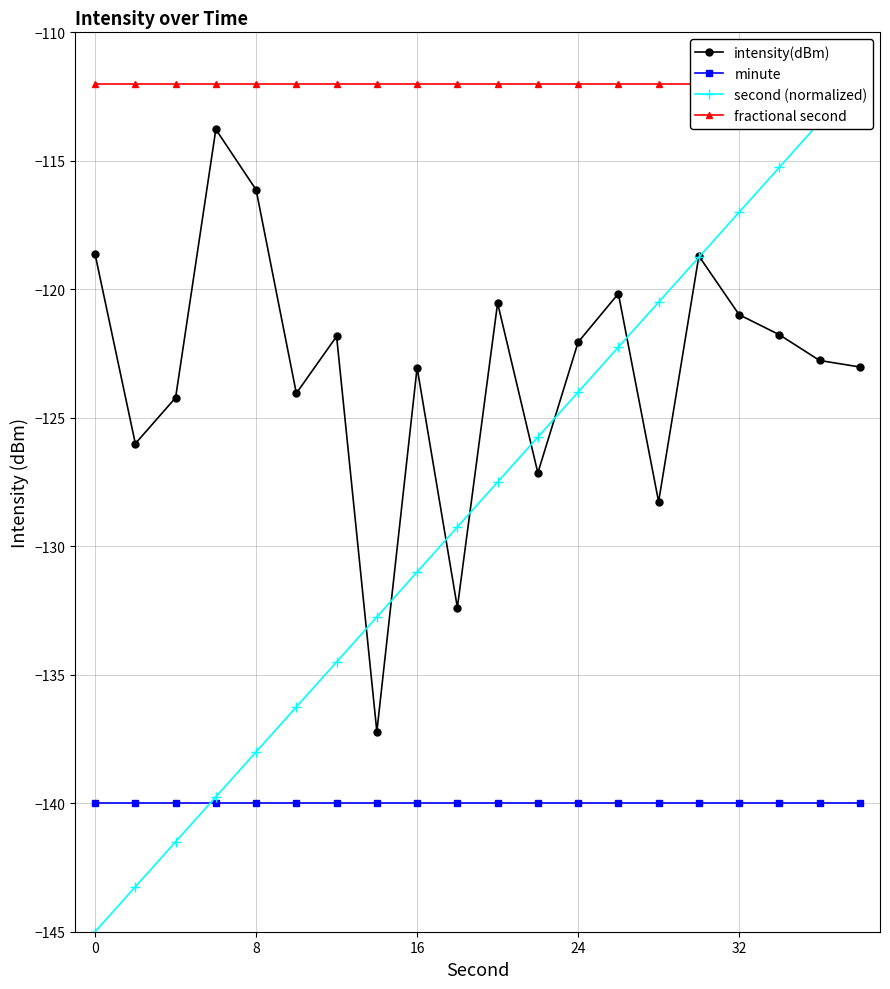

True or false: intensity(dBm) and minute cross at least once.

False